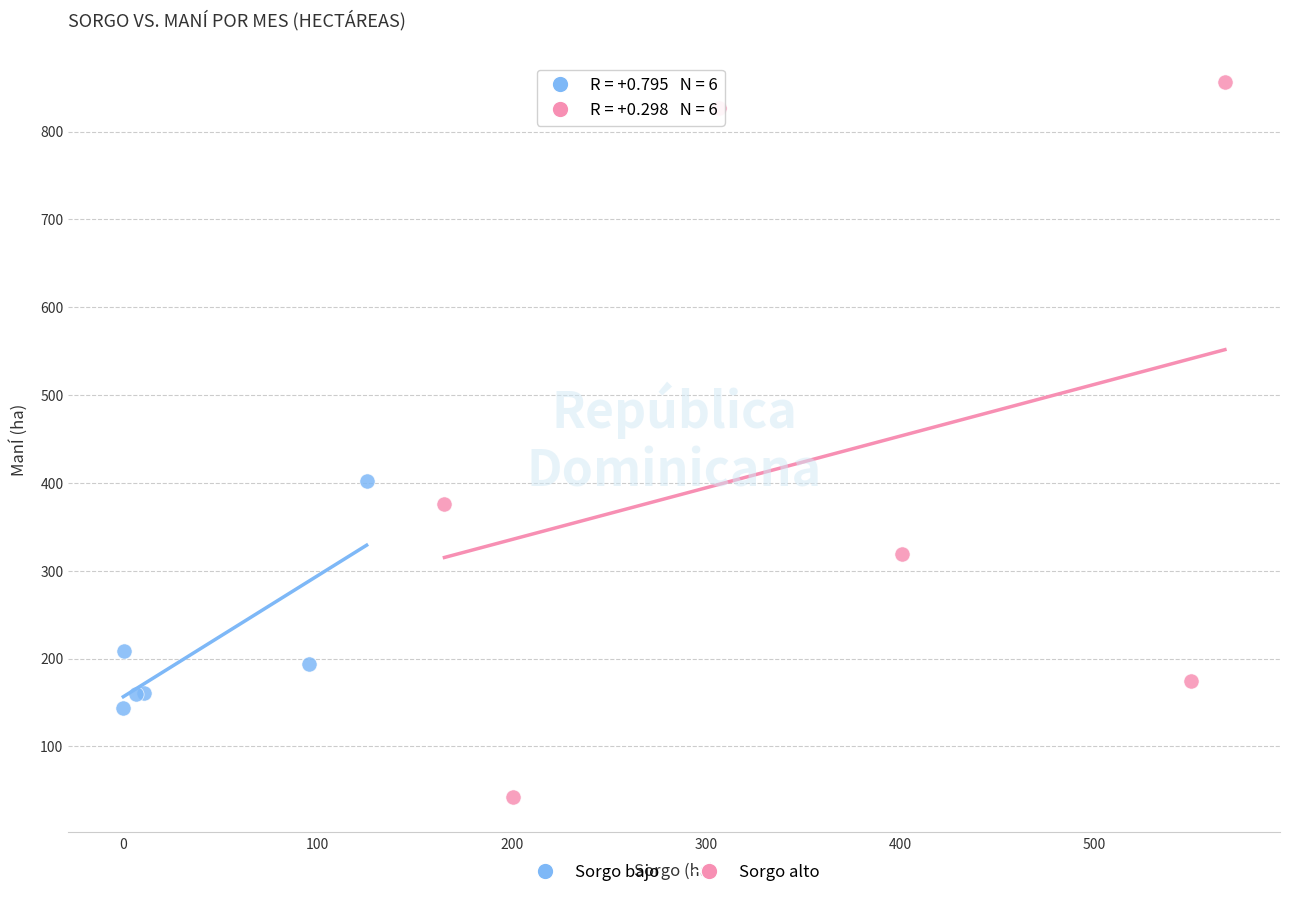

What are all the series names shown in the legend?

Sorgo bajo, Sorgo alto